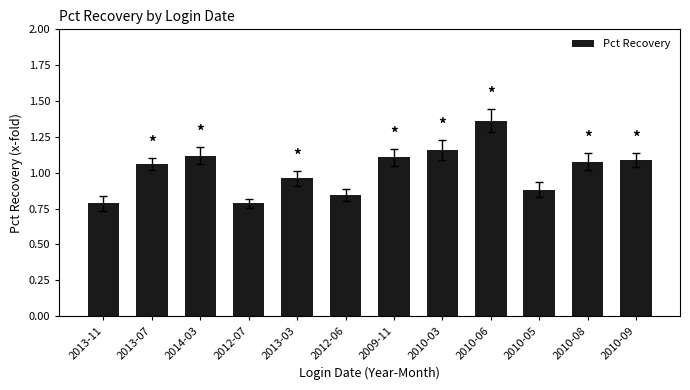

At which label does the data first exceed 1?

2013-07